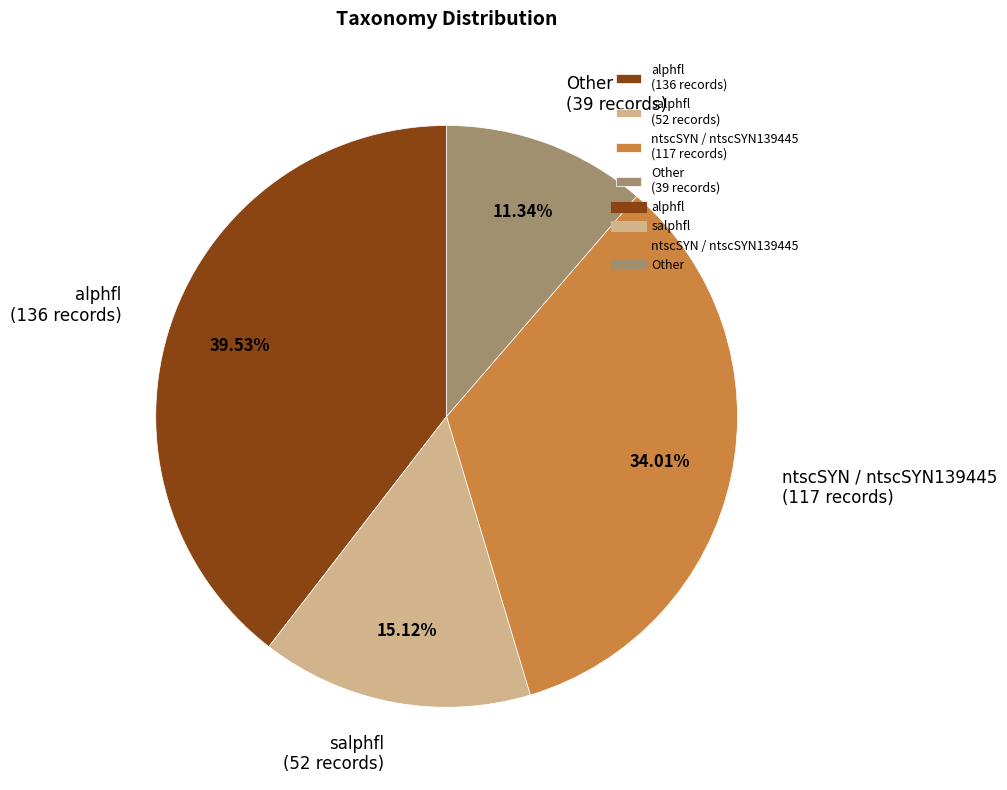

Which has a higher value, Other (39 records) or alphfl (136 records)?

alphfl (136 records)